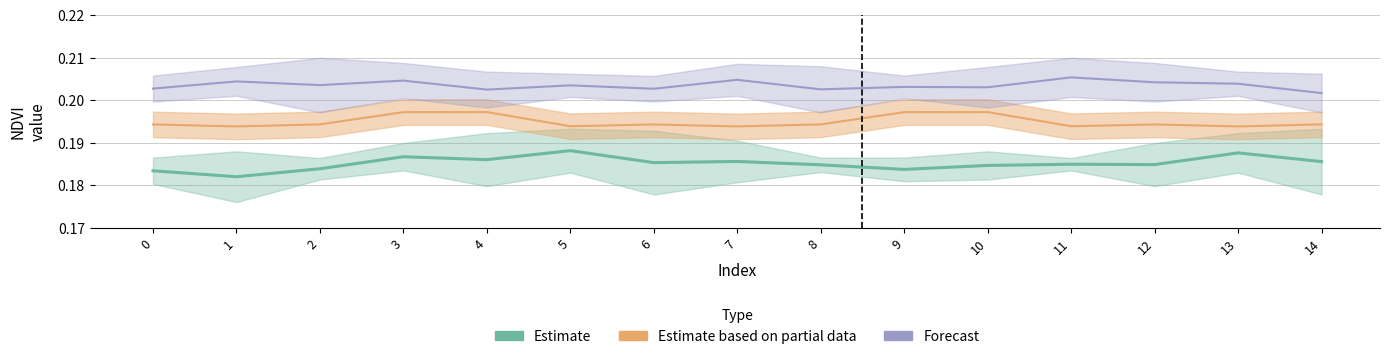

What is the value of the Estimate based on partial data point at the 13th from the left?

0.2